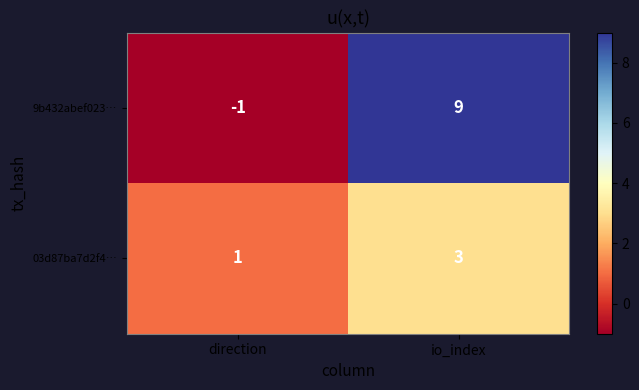

What is the difference between the 9b432abef023… values at direction and io_index?

10